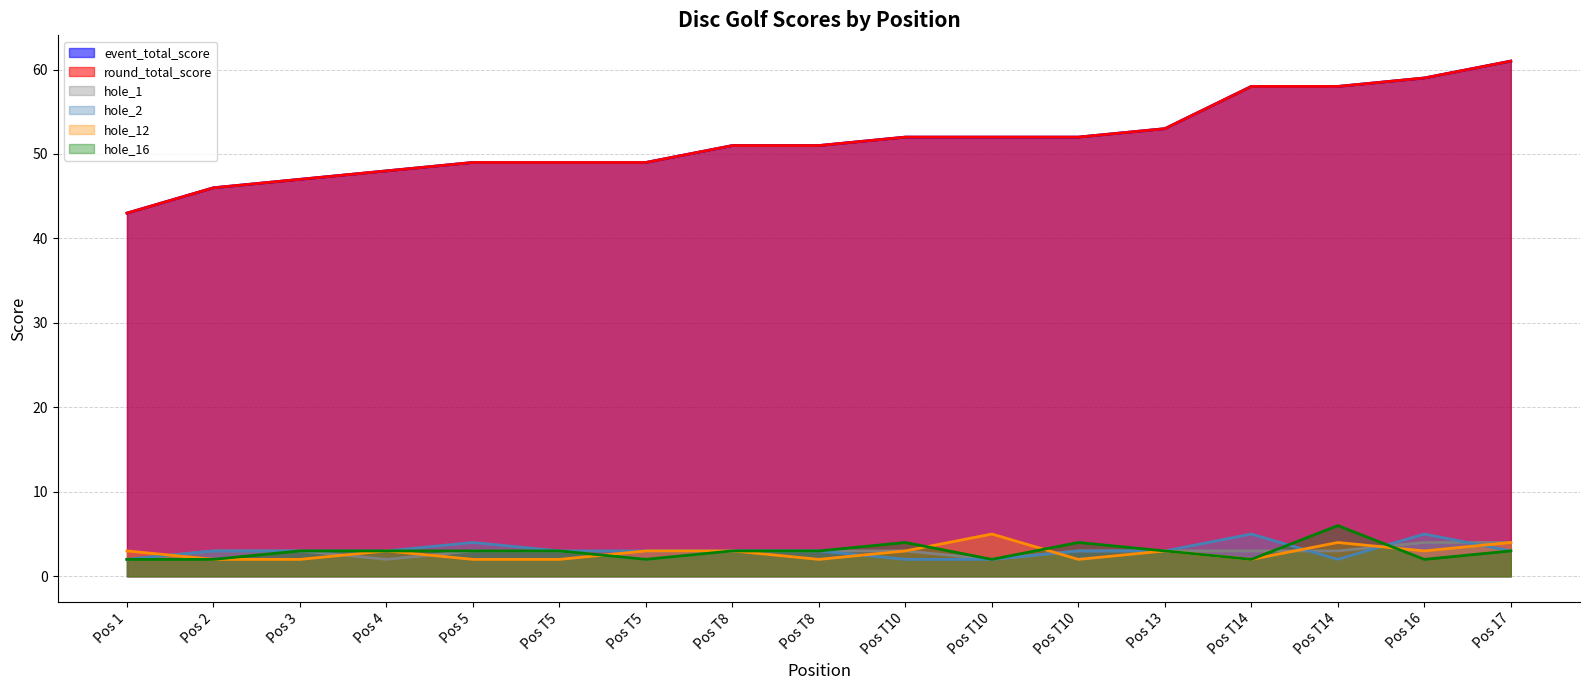

What is the average value of the hole_1 series?

3